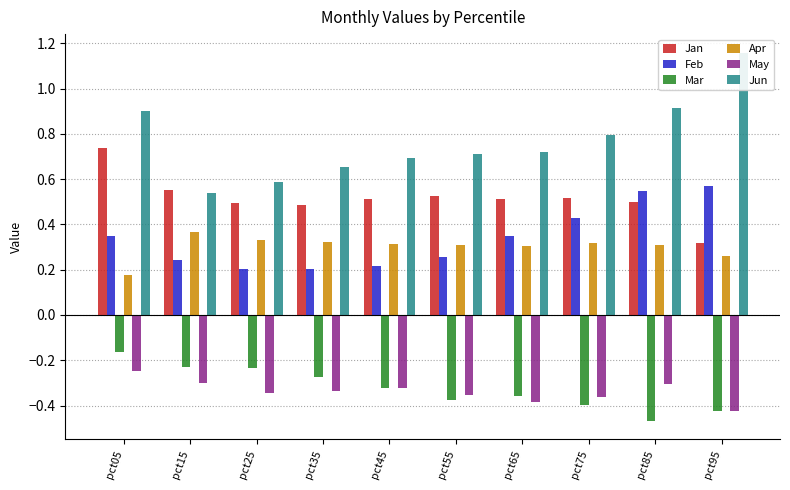

True or false: Mar has a value of -0.4 at pct75.

True